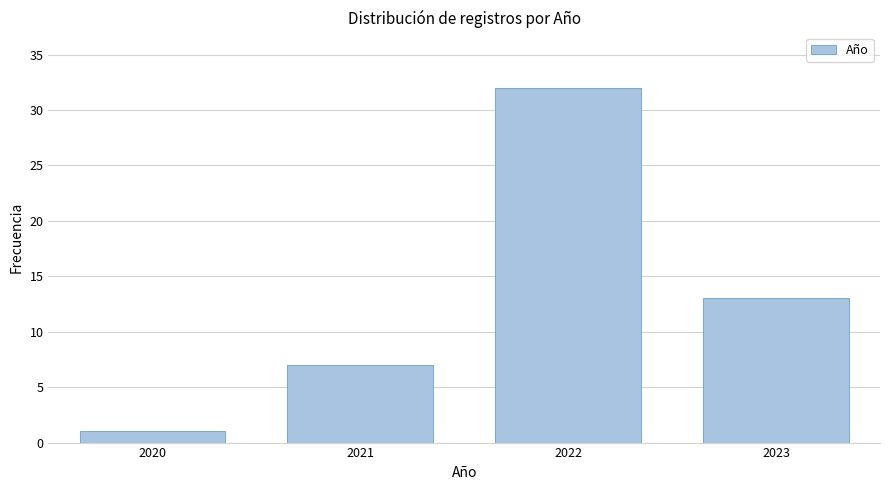

Reading right to left, transcribe all the data shown in this chart.

2023=13	2022=32	2021=7	2020=1